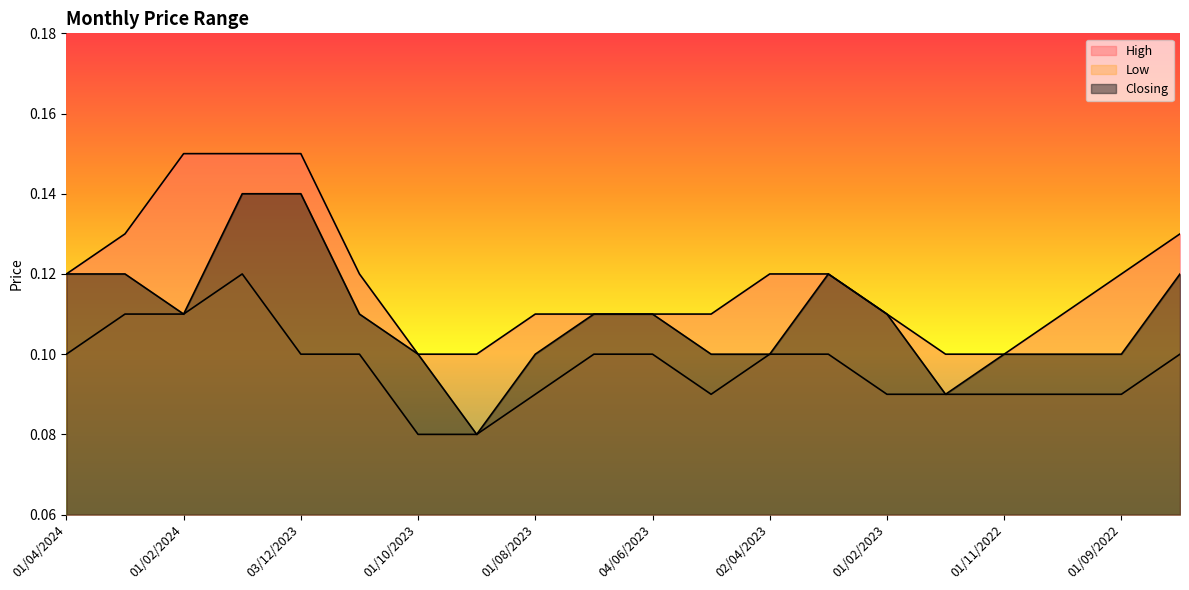

Reading left to right, what are all the values shown in this chart?

High: 0.1	0.1	0.1	0.1	0.1	0.1	0.1	0.1	0.1	0.1	0.1	0.1	0.1	0.1	0.1	0.1	0.1	0.1	0.1	0.1
Low: 0.1	0.1	0.1	0.1	0.1	0.1	0.1	0.1	0.1	0.1	0.1	0.1	0.1	0.1	0.1	0.1	0.1	0.1	0.1	0.1
Closing: 0.1	0.1	0.1	0.1	0.1	0.1	0.1	0.1	0.1	0.1	0.1	0.1	0.1	0.1	0.1	0.1	0.1	0.1	0.1	0.1